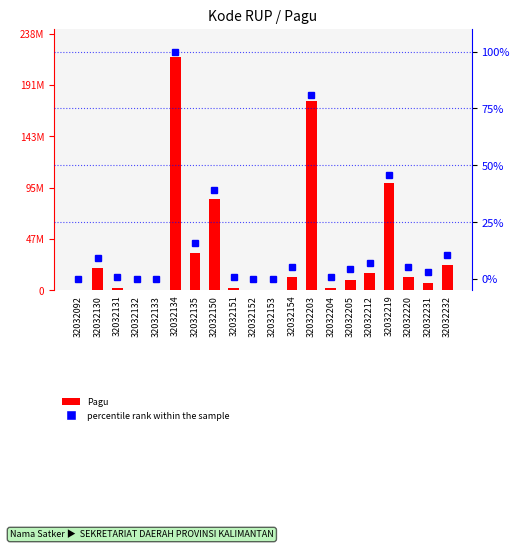

The Pagu series shows 52347086.1 at 32032135. True or false?

False